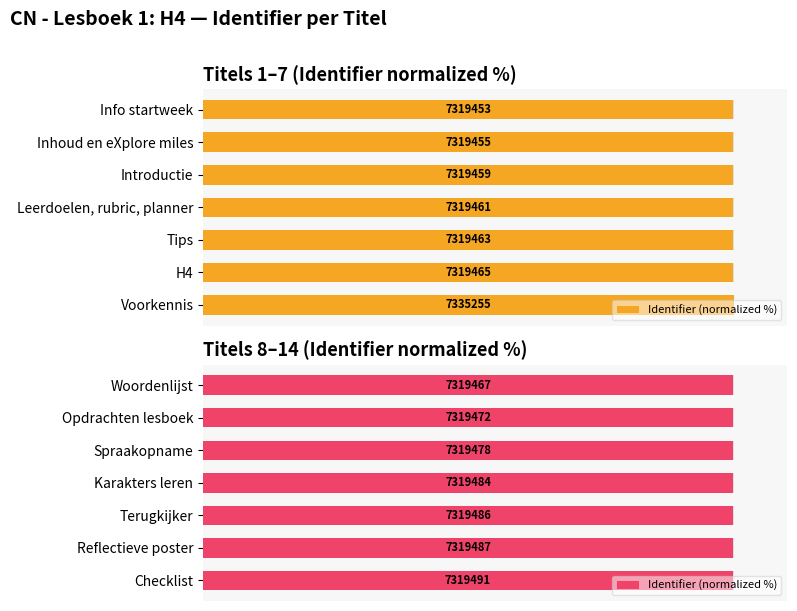

What is the smallest value displayed?

99.8